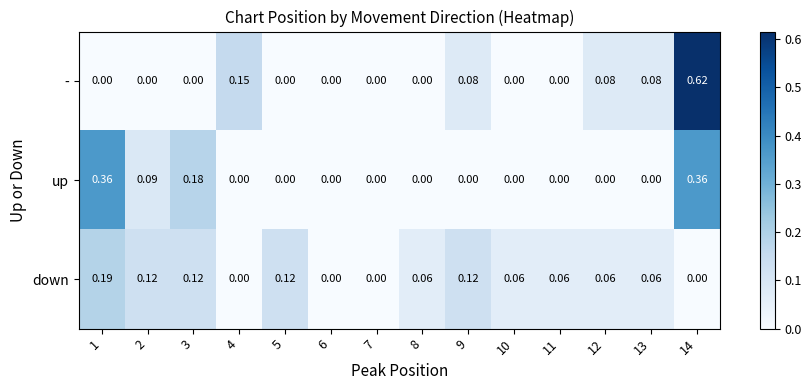

Rank the series by their average value, from lowest to highest.

down, up, -